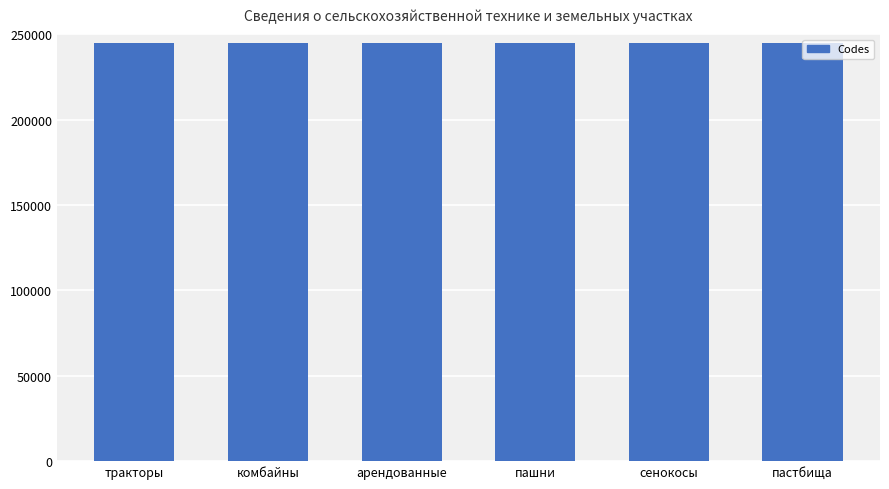

How many bars are there in total?

6